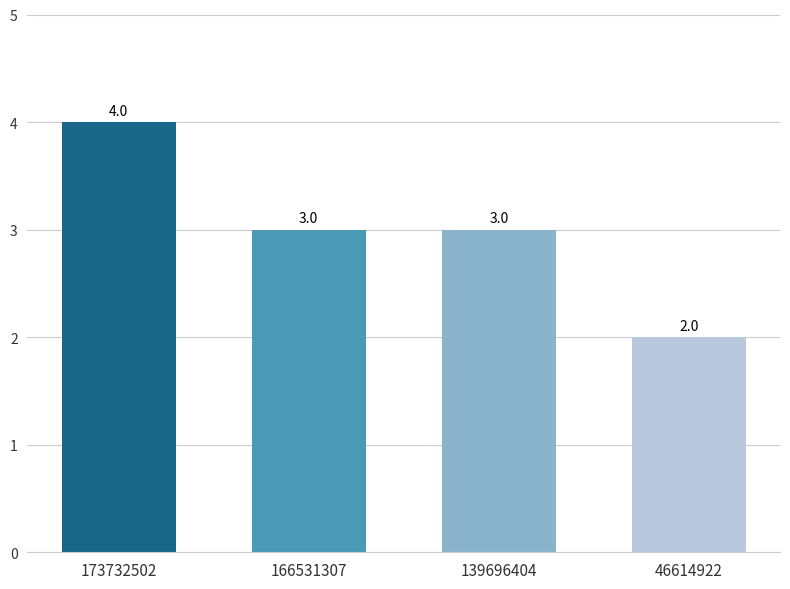

What is the approximate value at 166531307?

3